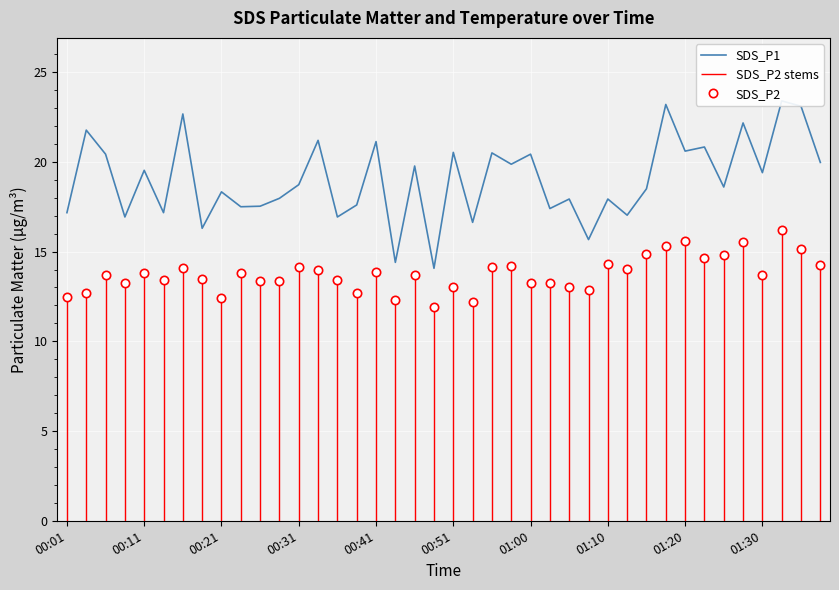

Is this an area chart (filled region under the line)?

No